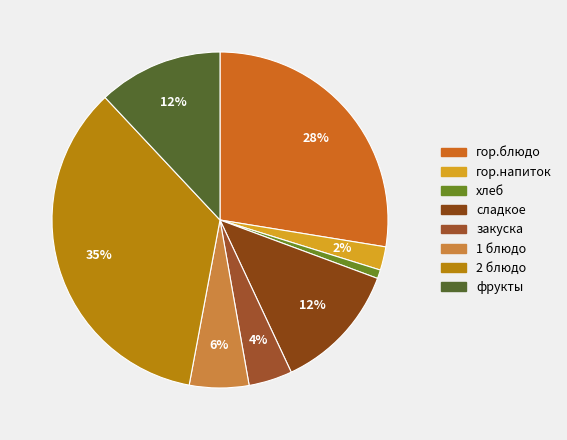

What percentage is the сладкое slice, to the nearest percent?

12%